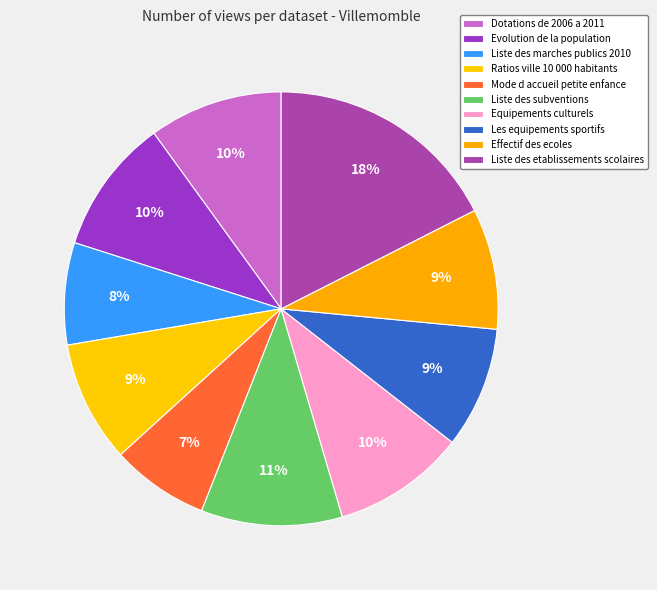

How many slices are in this pie chart?

10